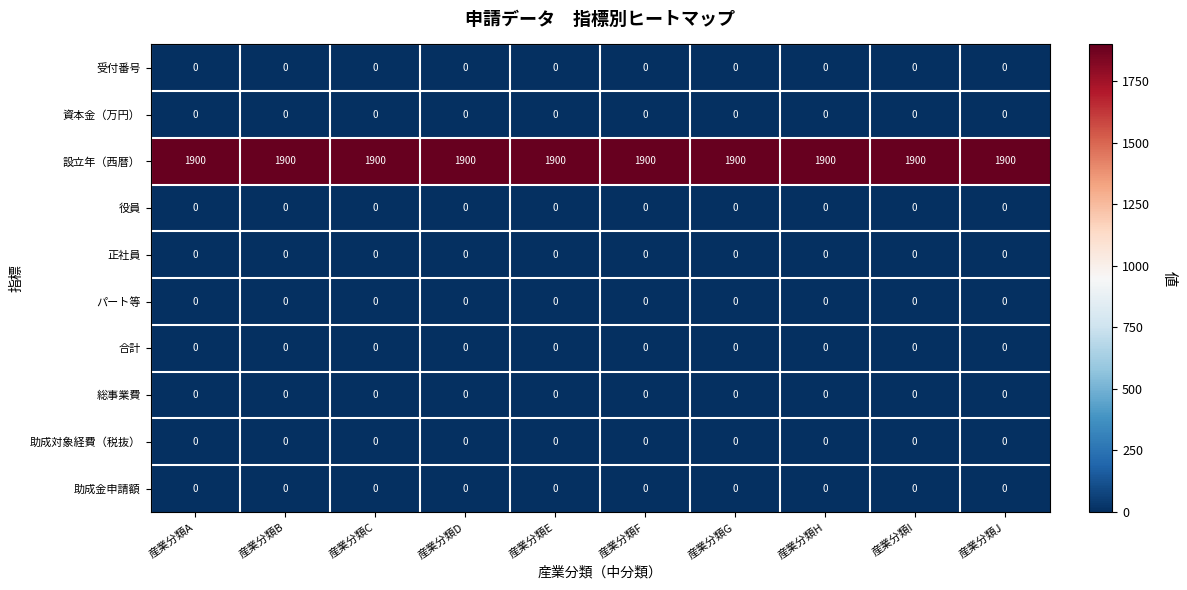

At how many categories does at least one series exceed 387?

10